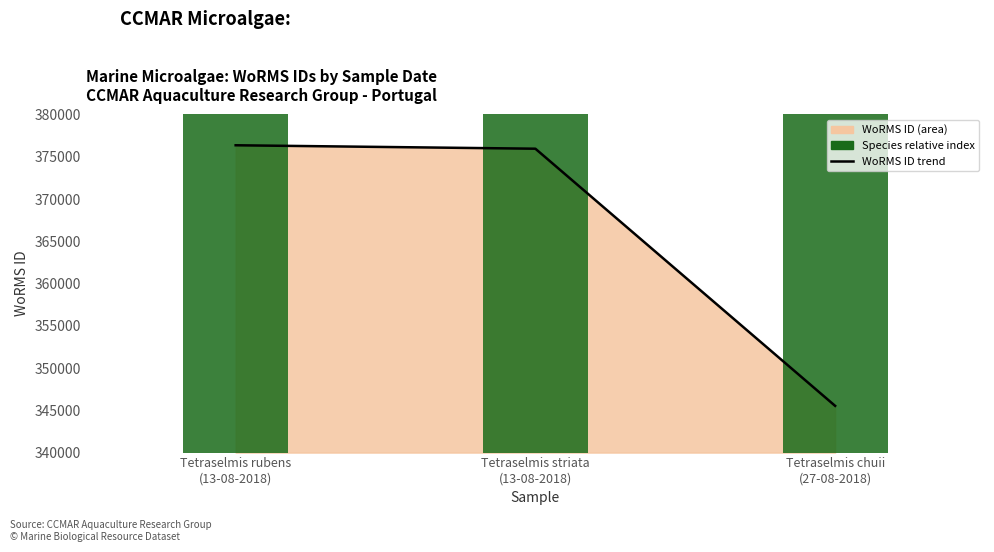

Which series has the widest spread of values?

WoRMS ID trend